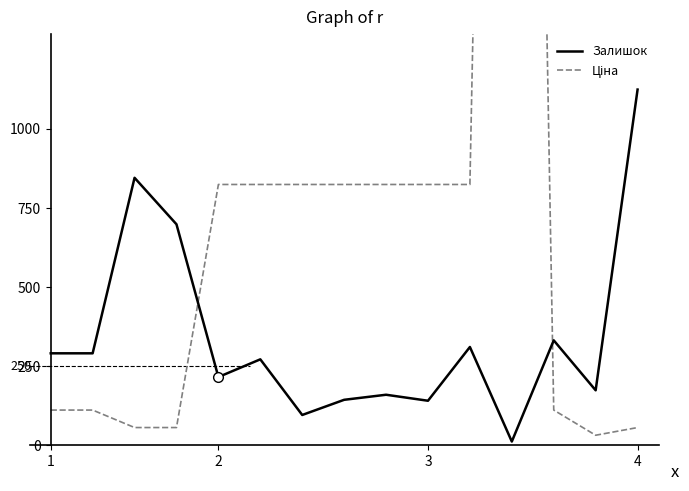

Is this an area chart (filled region under the line)?

No